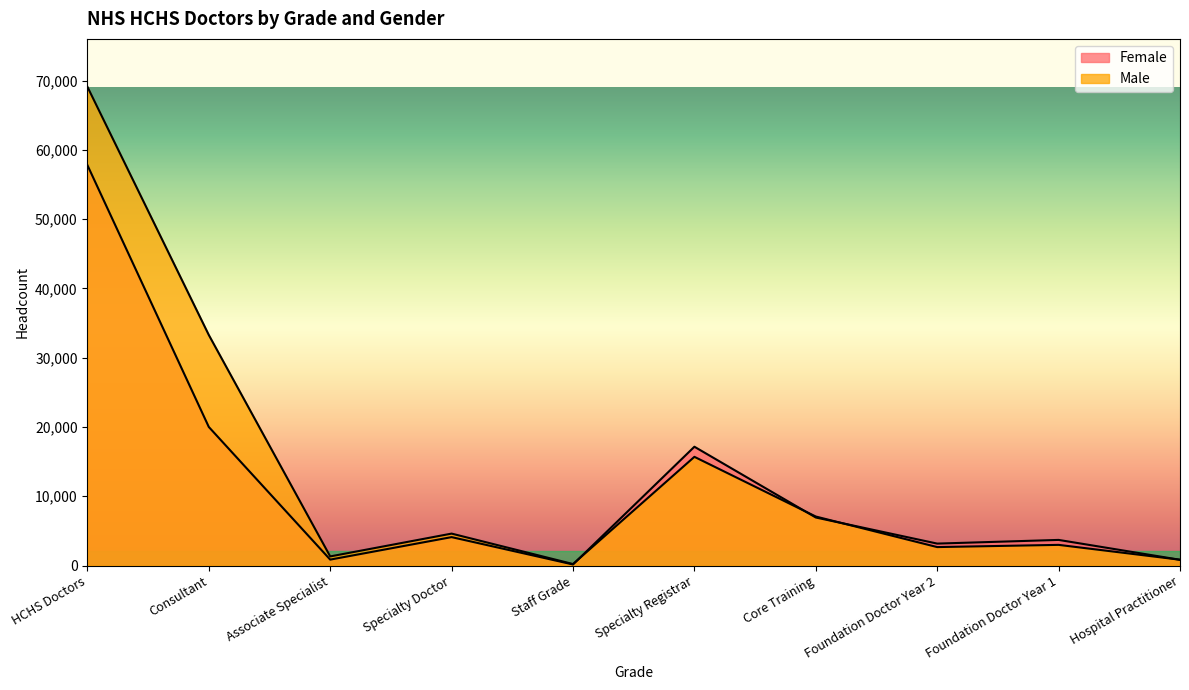

What position from the left is Foundation Doctor Year 2?

8